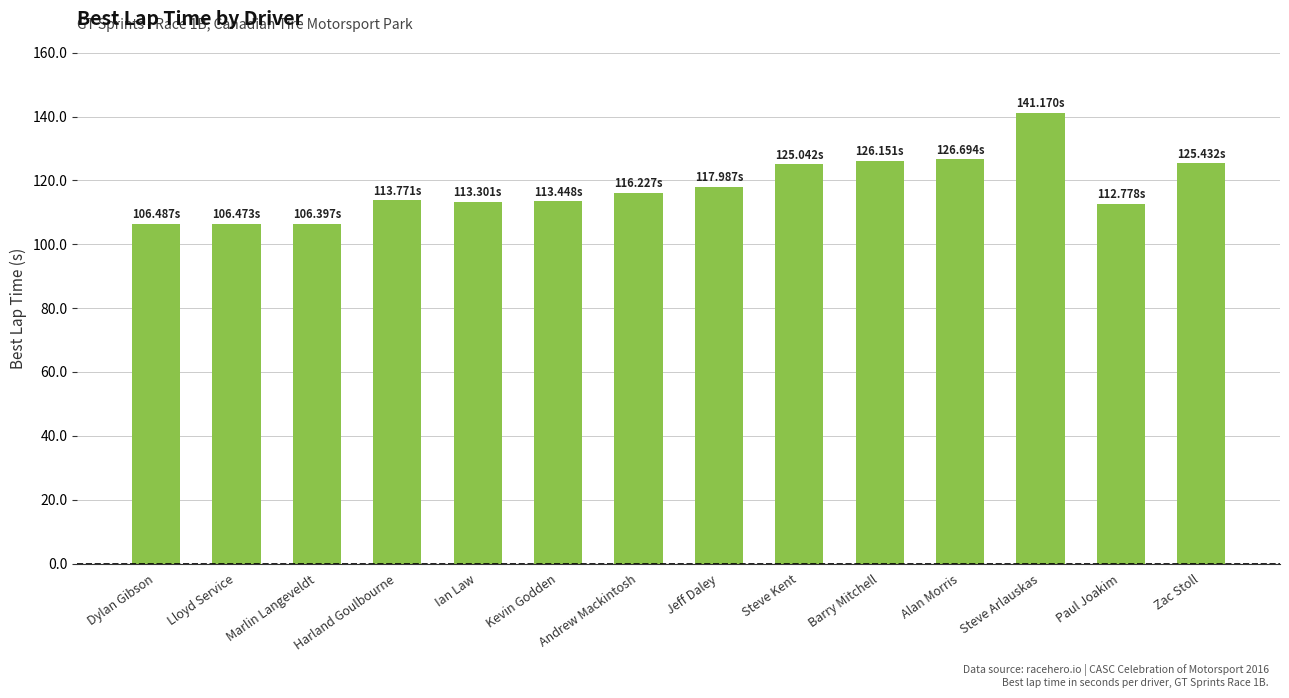

What is the label of the 10th bar from the left?

Barry Mitchell